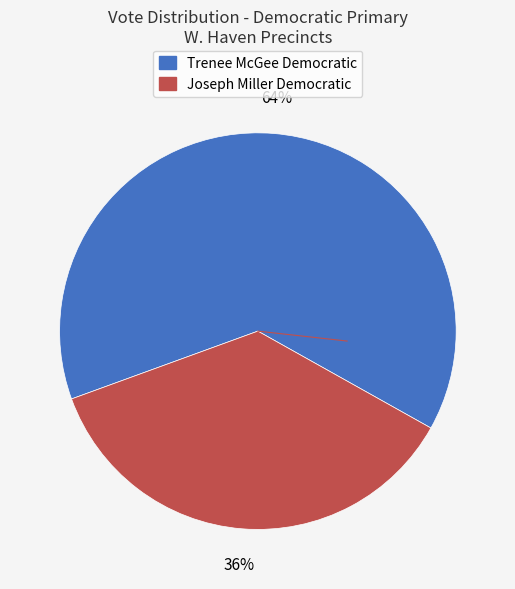

Is there any slice that represents more than half of the pie?

Yes